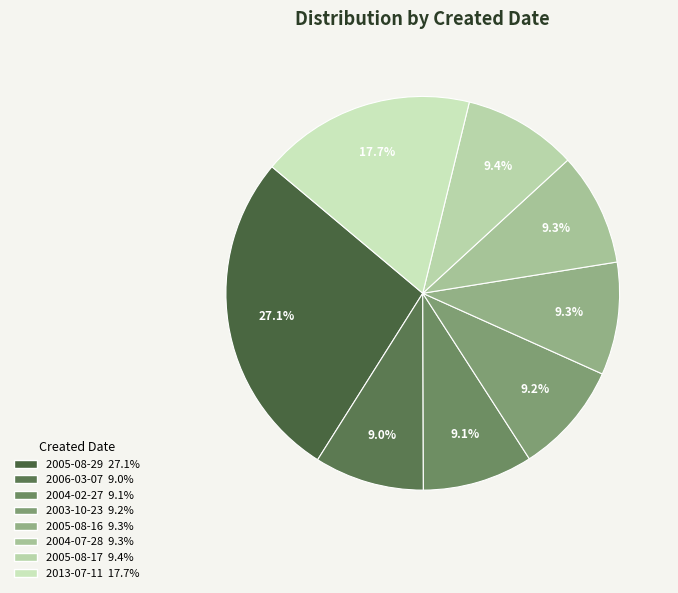

Count the number of slices in the pie.

8